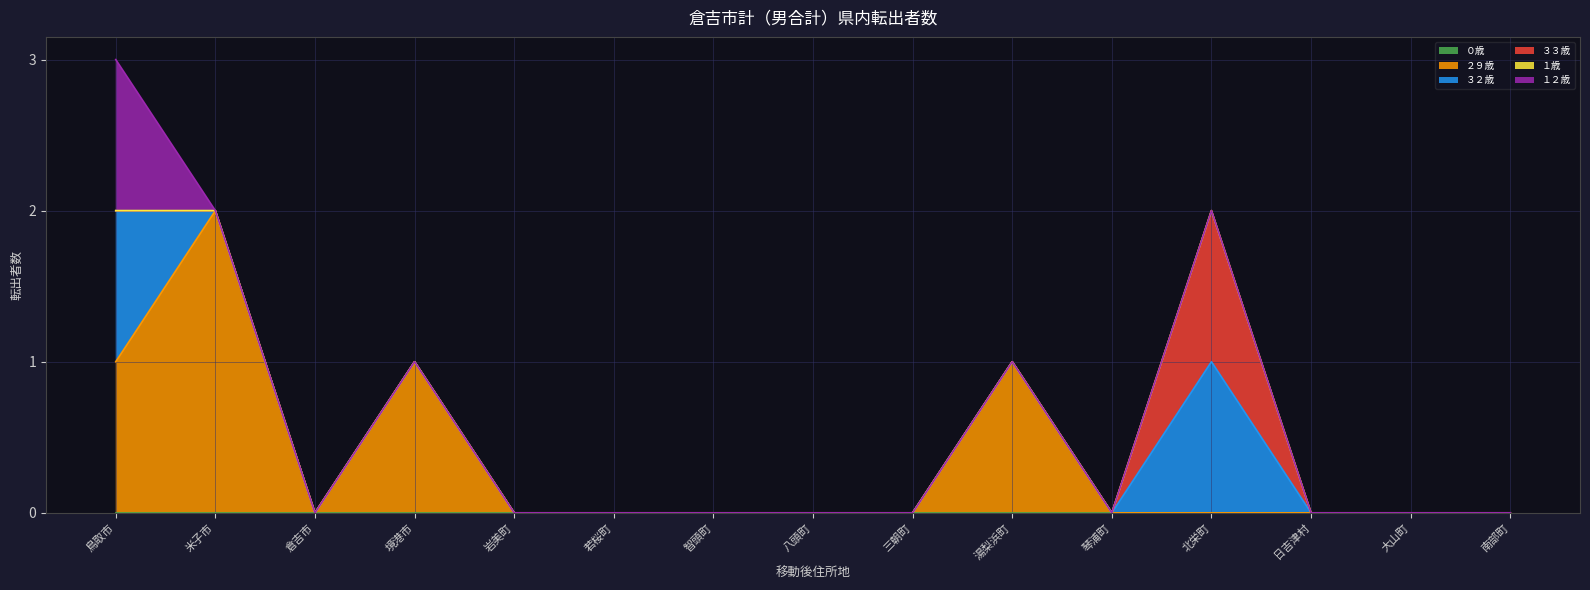

What is the greatest value displayed?

2